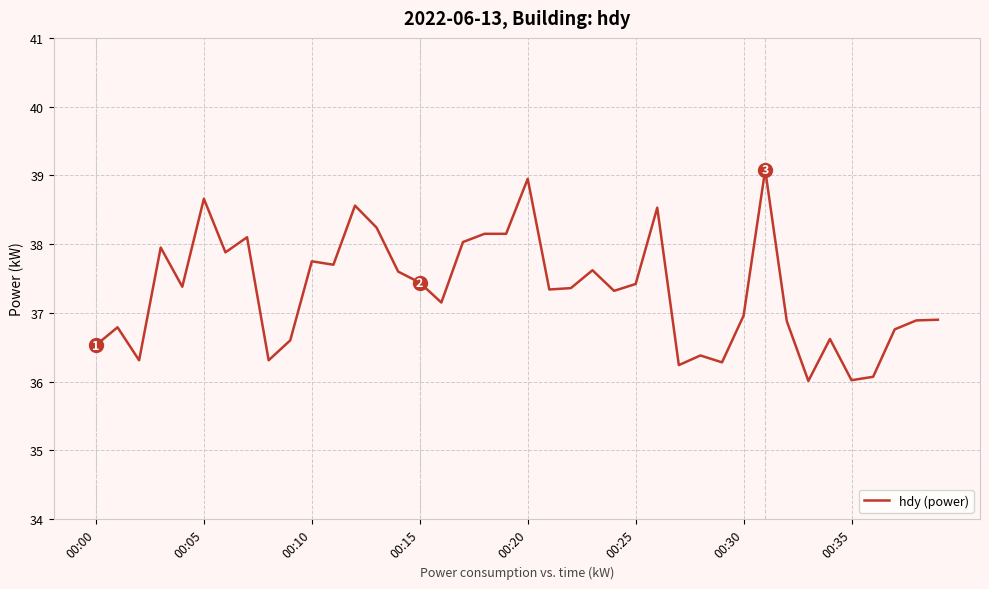

What is the smallest value displayed?

36.0